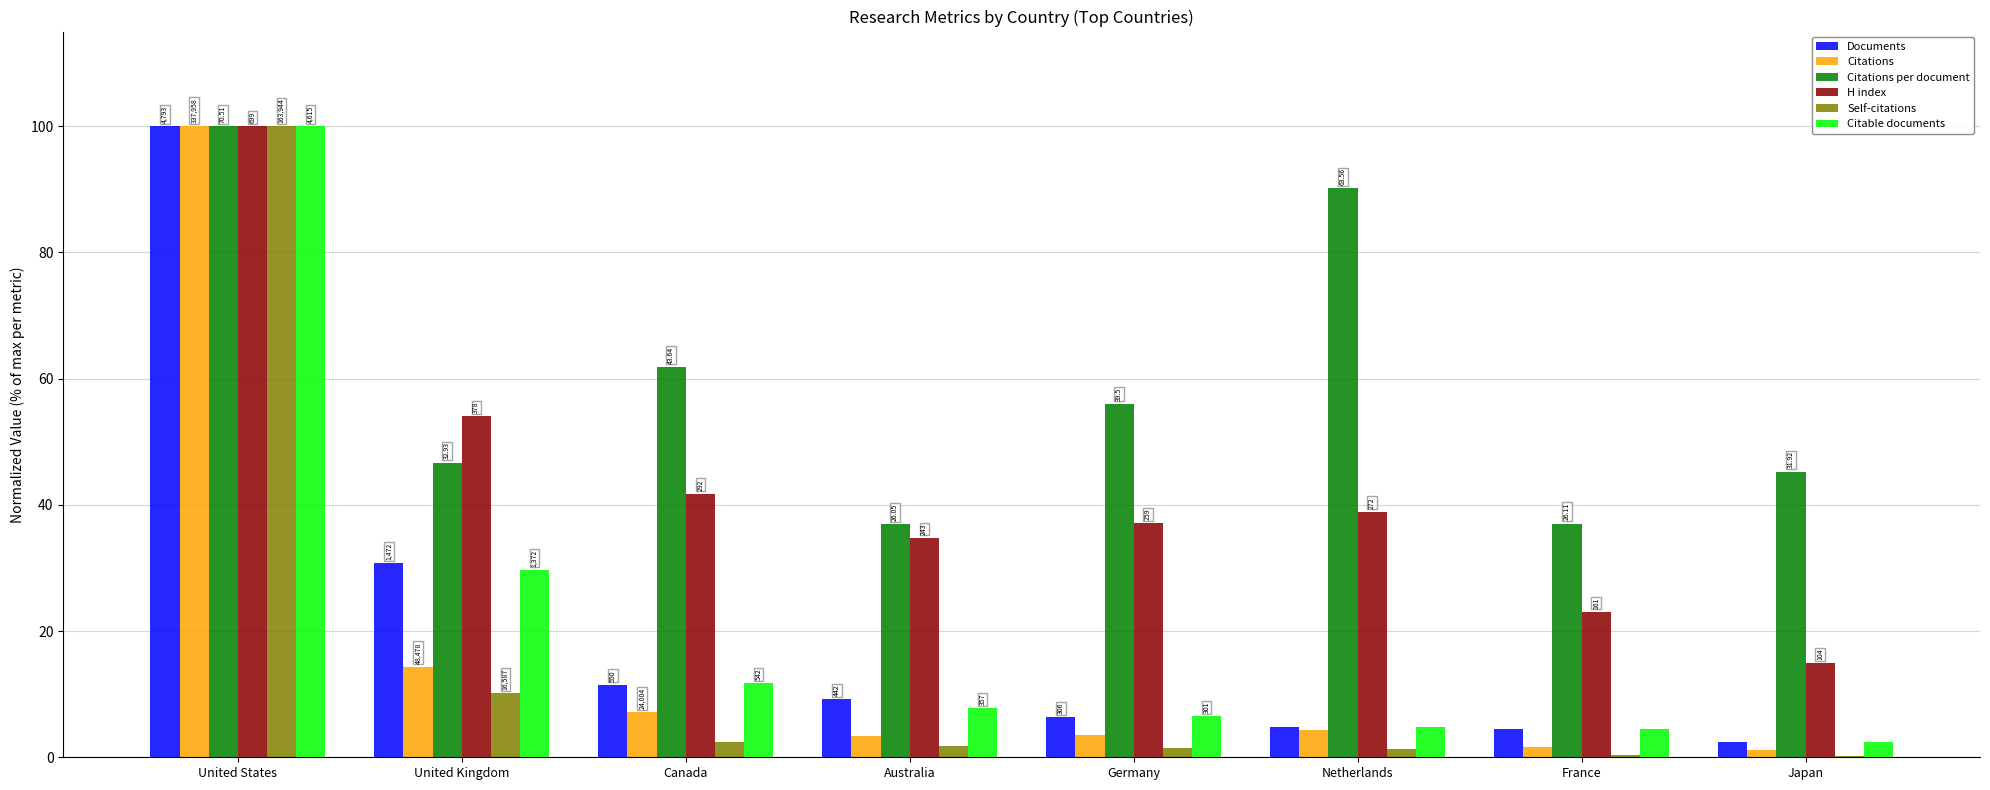

Which has a higher value, France or Australia?

Australia